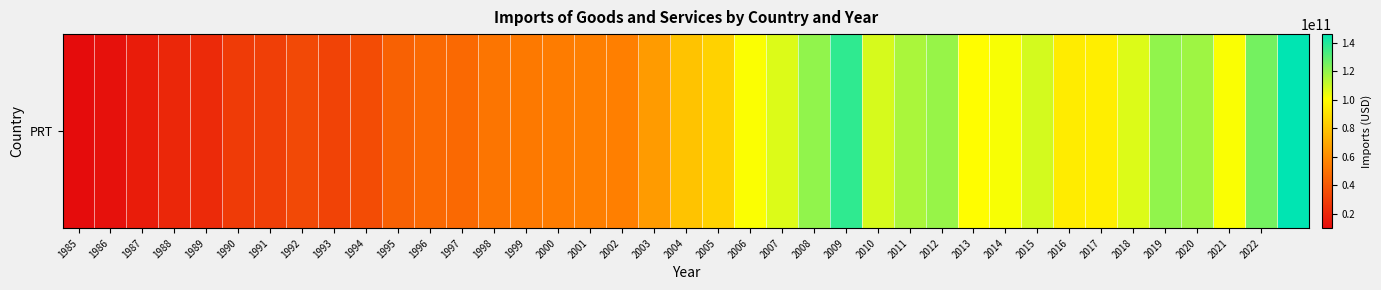

What is the minimum value shown in the chart?

9820961545.9